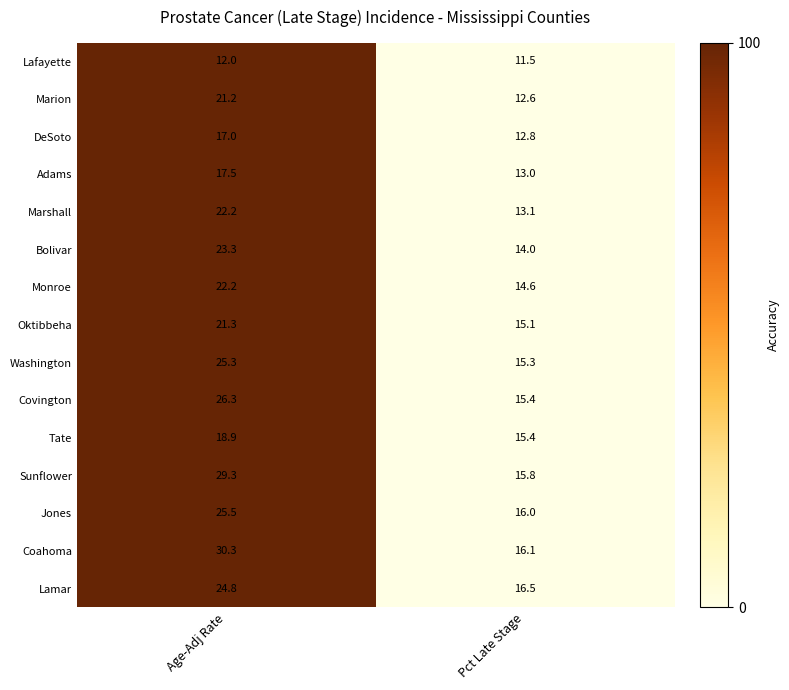

What is the spread (max minus min) of values at Age-Adj Rate?

18.3